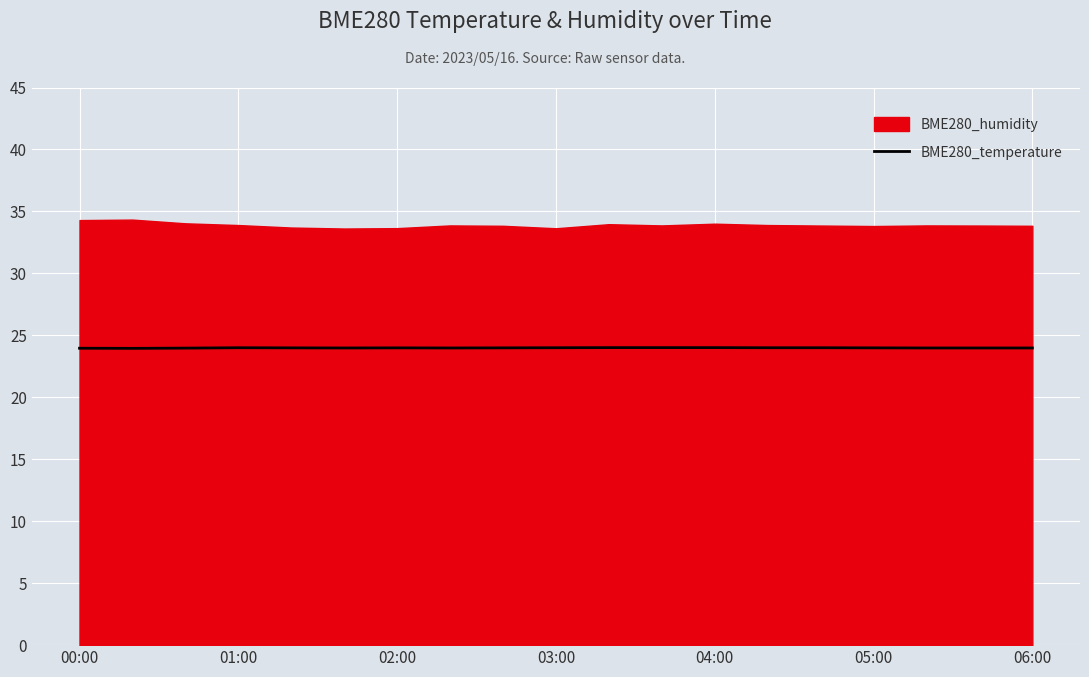

Is it true that BME280_temperature equals 24.0 at 05:00?

True